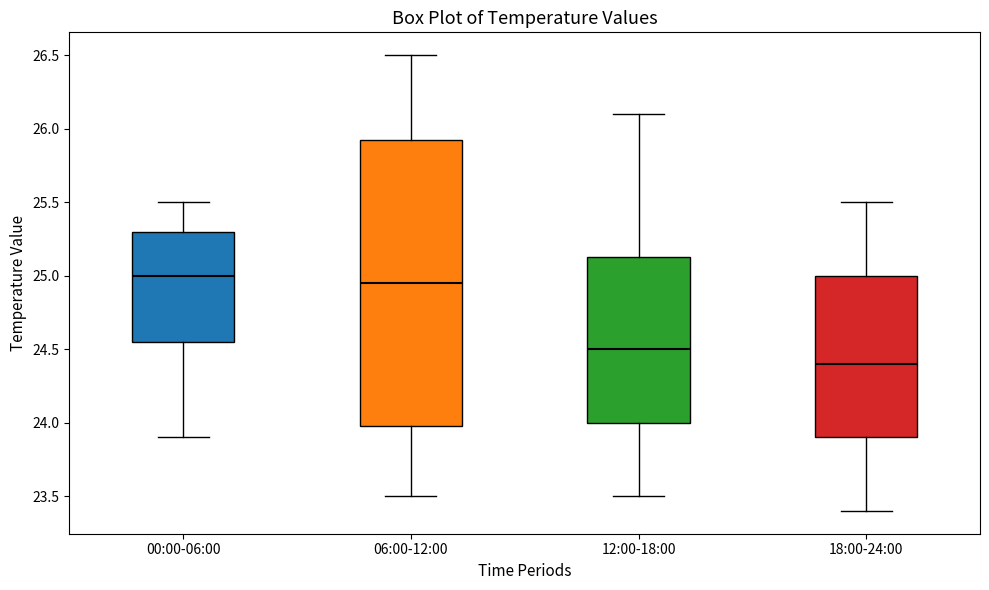

Reading left to right, read every box against the y-axis: the position of its median line, the range the box covers, and the ends of its whiskers. The values are not printed on the chart, so give them approximately, as read against the axis.

00:00-06:00: median 25.00, box 24.55 to 25.30, whiskers 23.90 to 25.50
06:00-12:00: median 24.95, box 24.00 to 25.95, whiskers 23.50 to 26.50
12:00-18:00: median 24.50, box 24.00 to 25.15, whiskers 23.50 to 26.10
18:00-24:00: median 24.40, box 23.90 to 25.00, whiskers 23.40 to 25.50